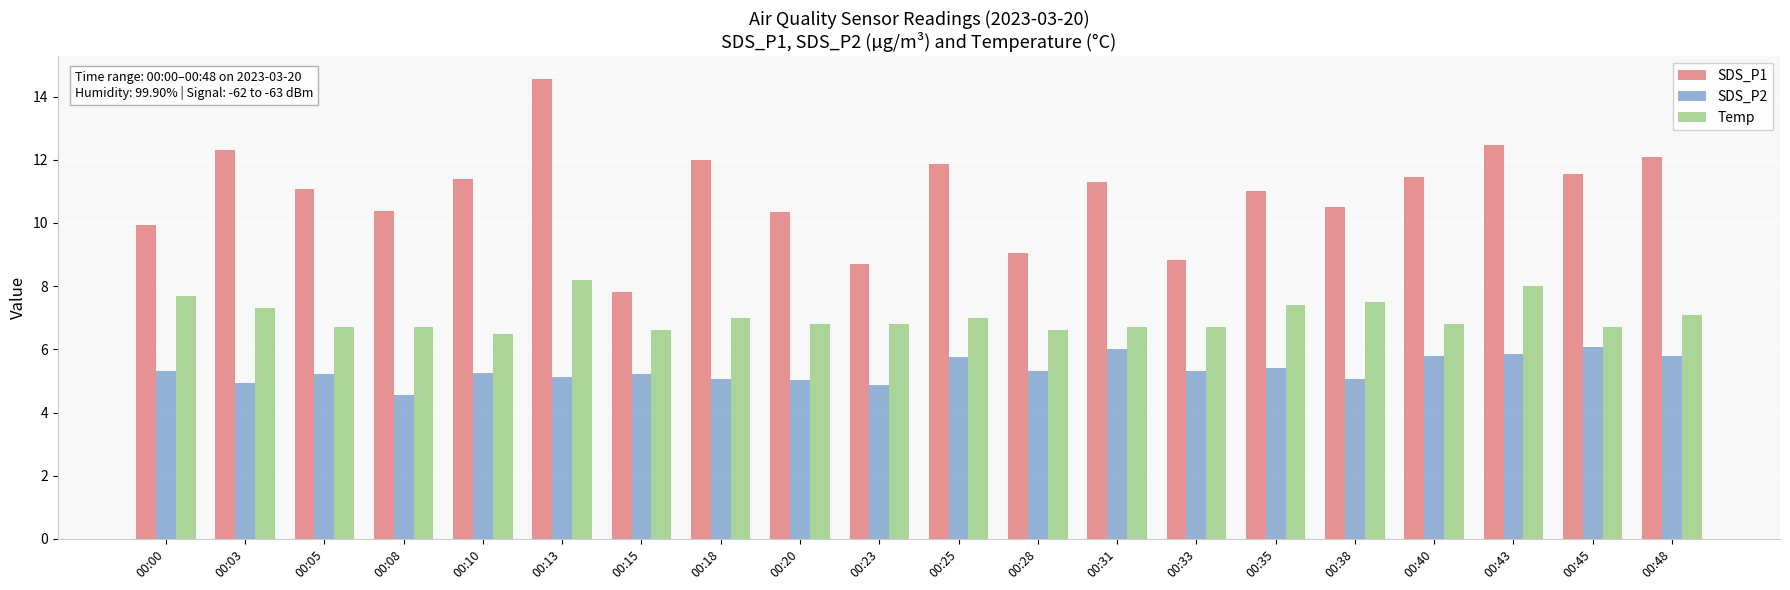

Rank the series by their maximum value, from lowest to highest.

SDS_P2, Temp, SDS_P1